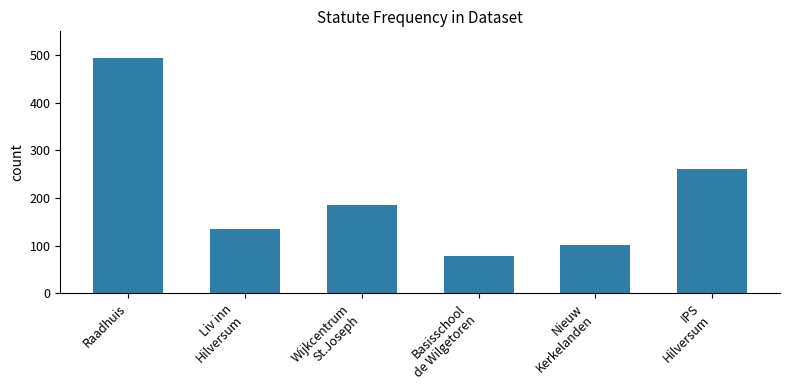

What is the value of the 2nd bar from the left?

136